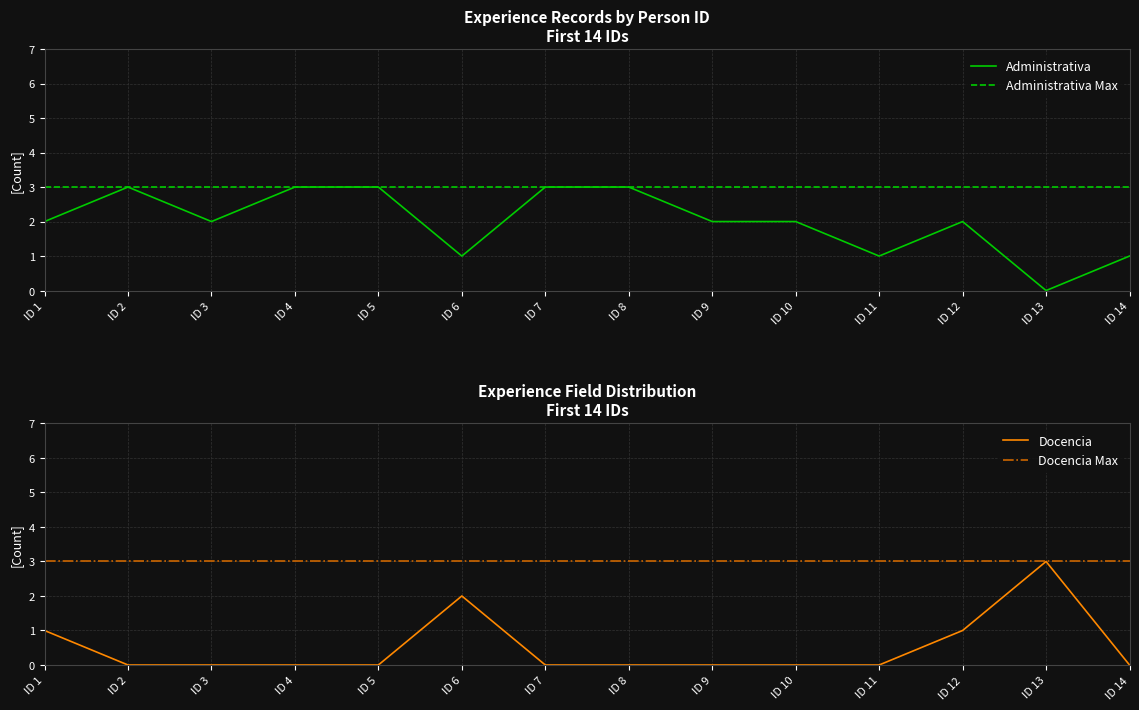

True or false: Docencia Max and Docencia cross at least once.

False